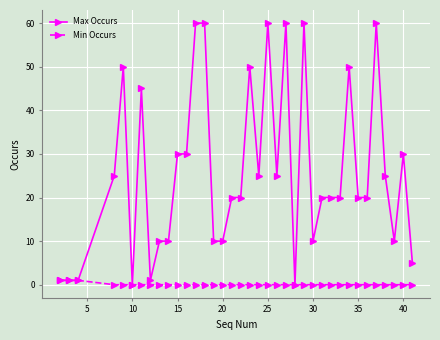

What is the value of the Max Occurs point at the 33rd from the left?

60